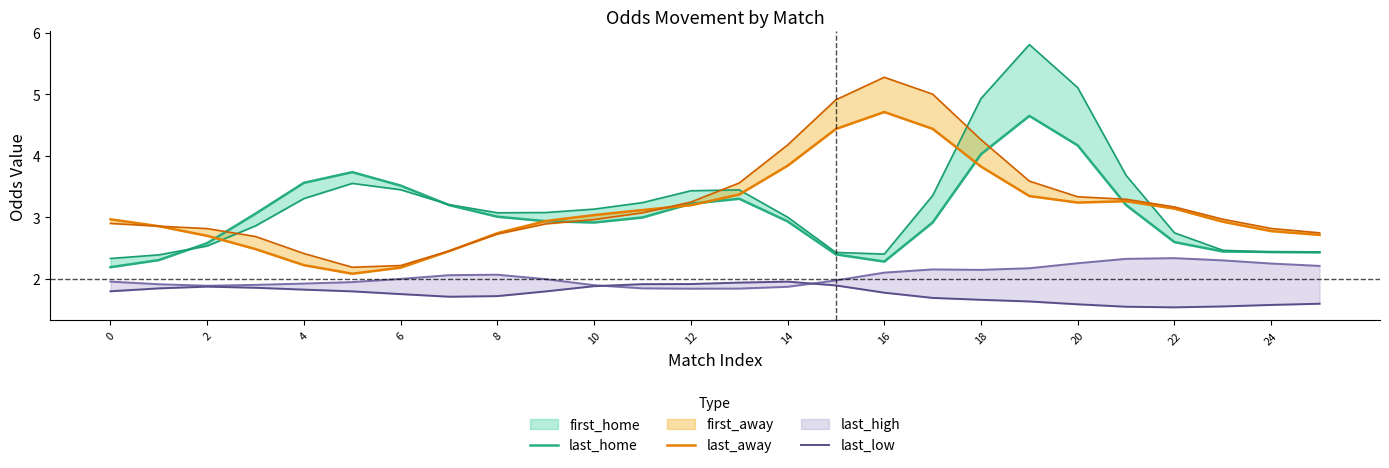

Is the value of last_away at 8 greater than the value of last_low at 13?

Yes